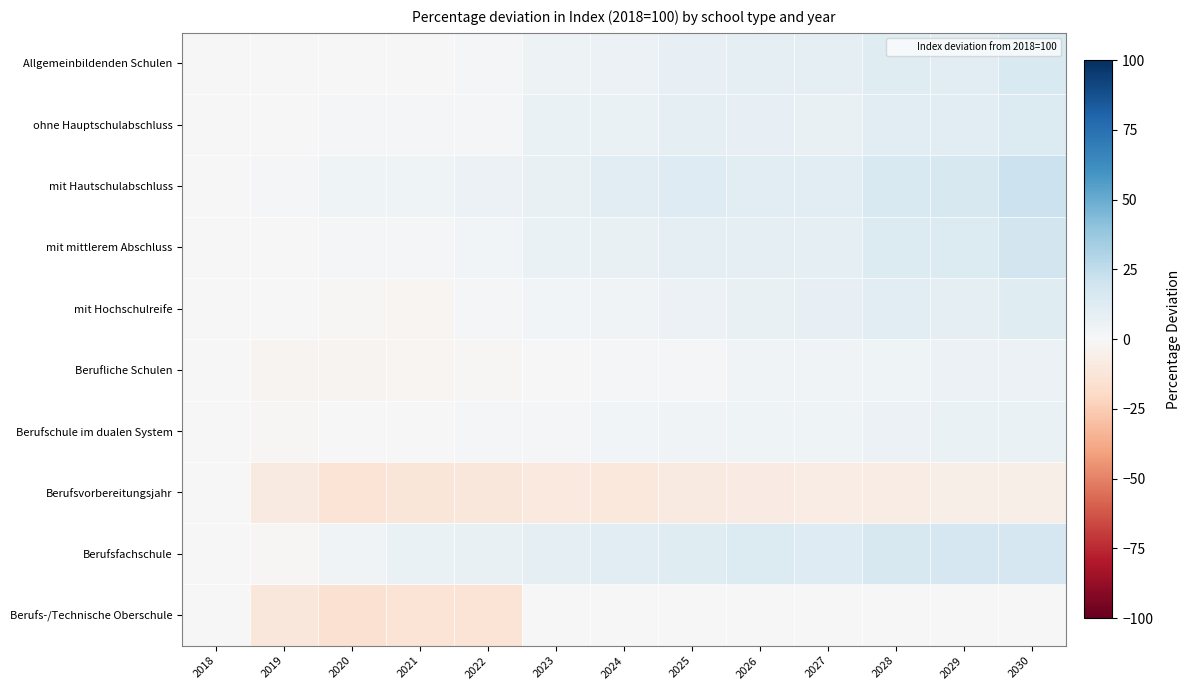

How many data points does each series have?

13